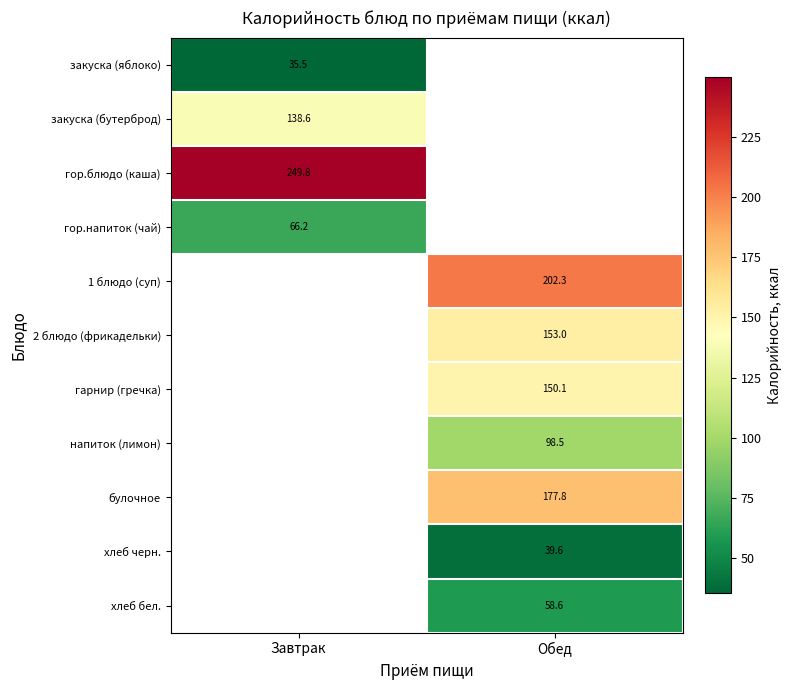

What is the difference between the highest and lowest values at Завтрак?

214.2